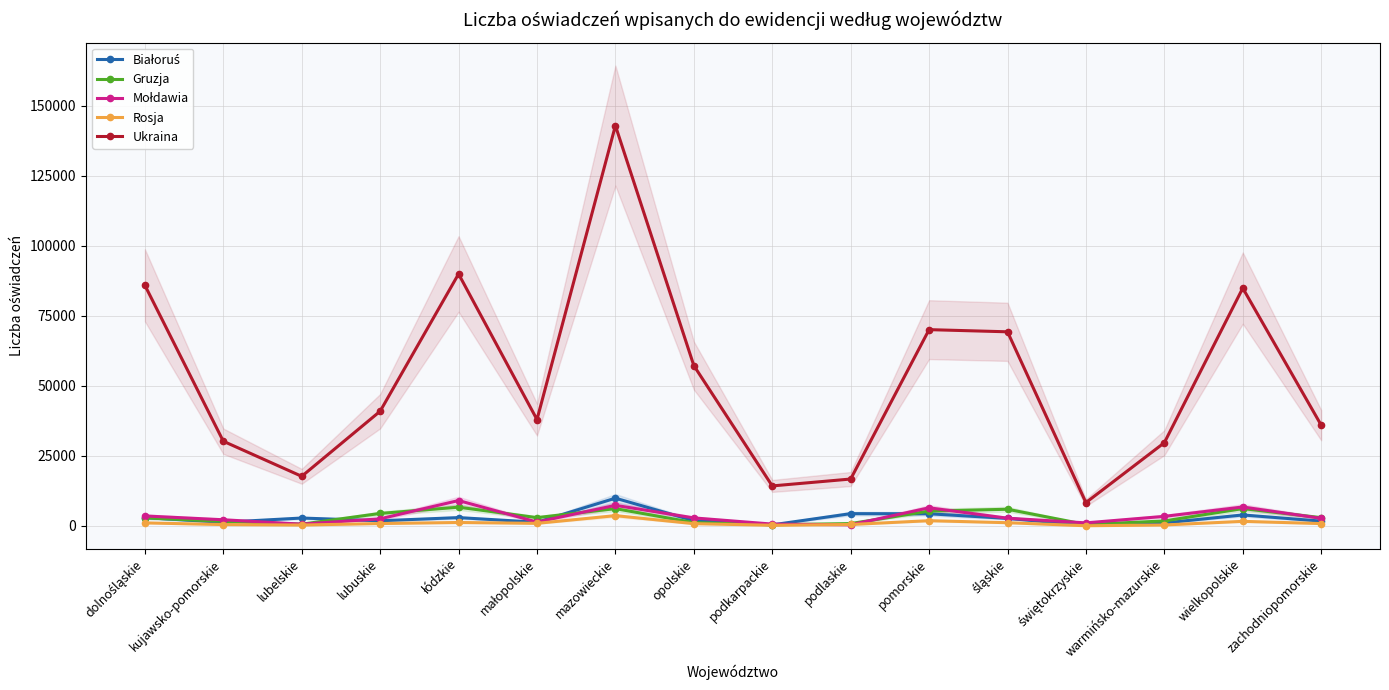

What value does the Białoruś series have at zachodniopomorskie?

1687